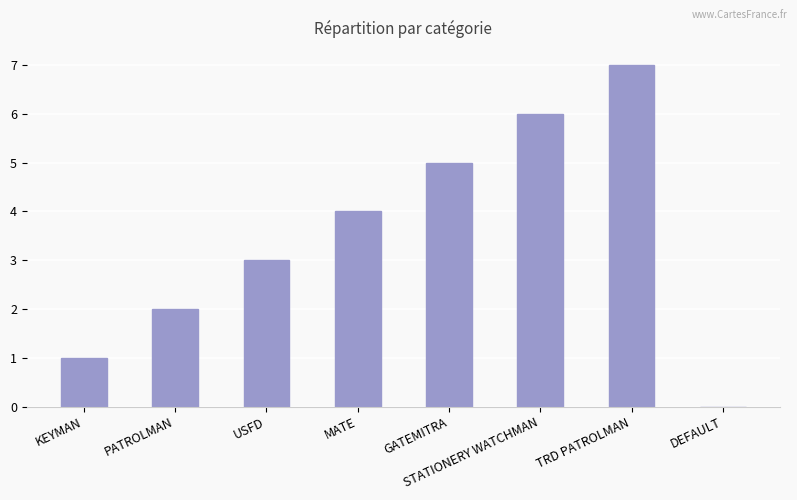

Which has a higher value, PATROLMAN or KEYMAN?

PATROLMAN